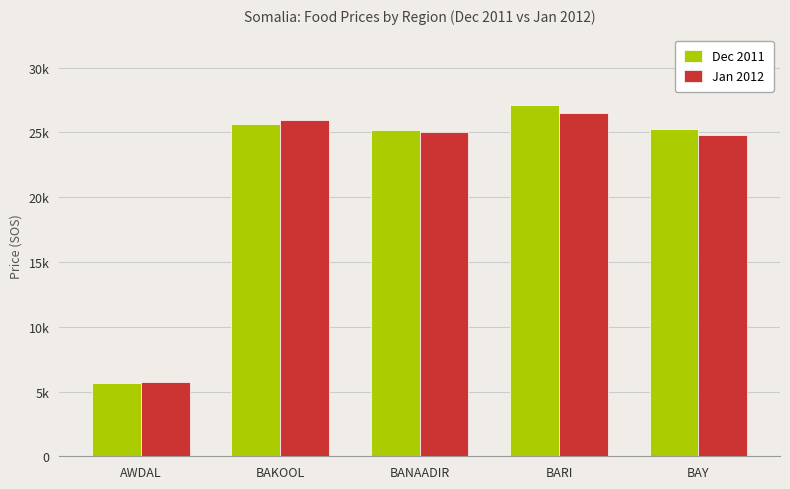

Between BAKOOL and BARI, which series saw the biggest shift?

Dec 2011